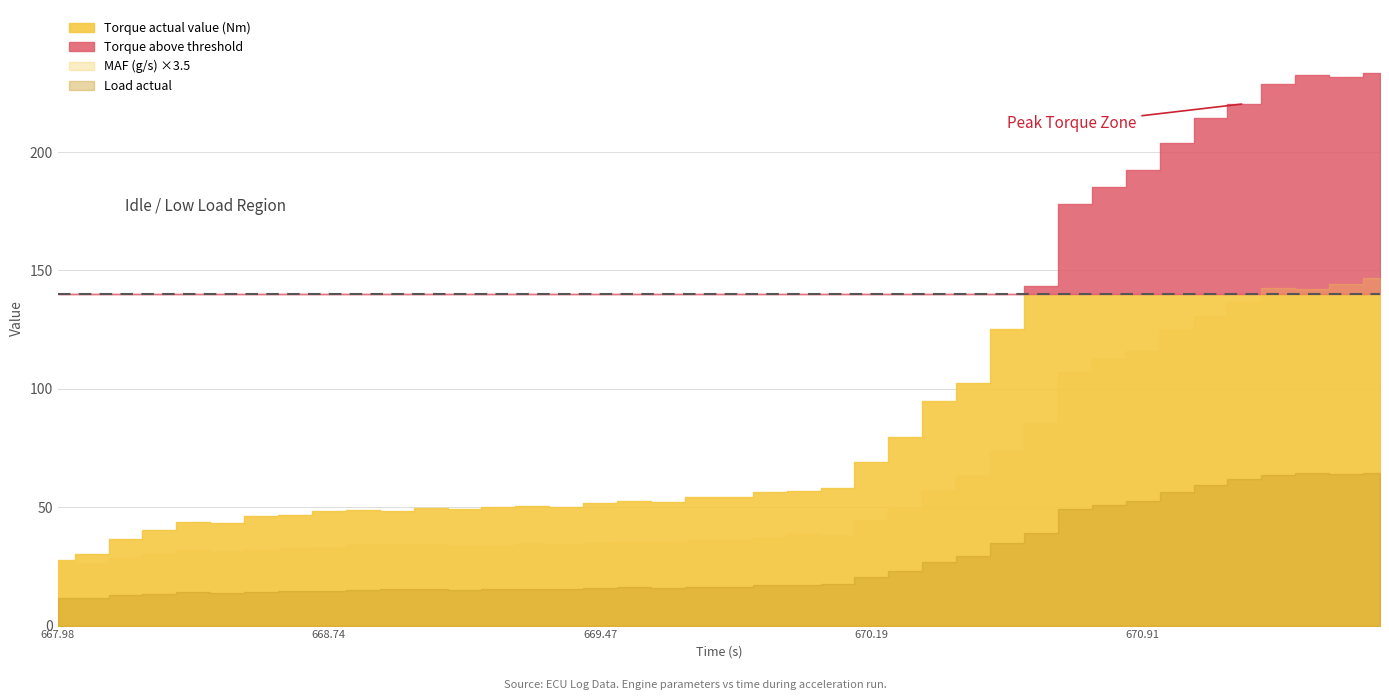

At which label is Load actual closest to 38?

670.632